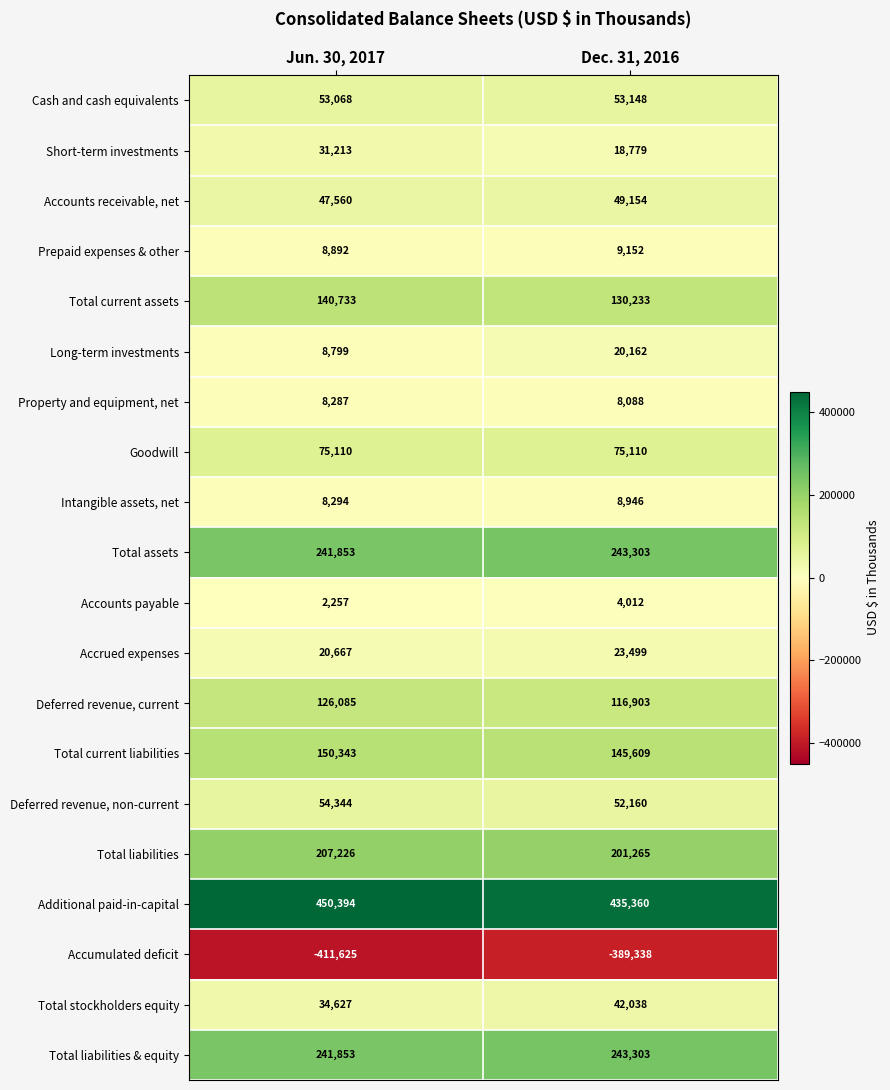

List the labels in order of Total stockholders equity value, largest first.

Dec. 31, 2016, Jun. 30, 2017